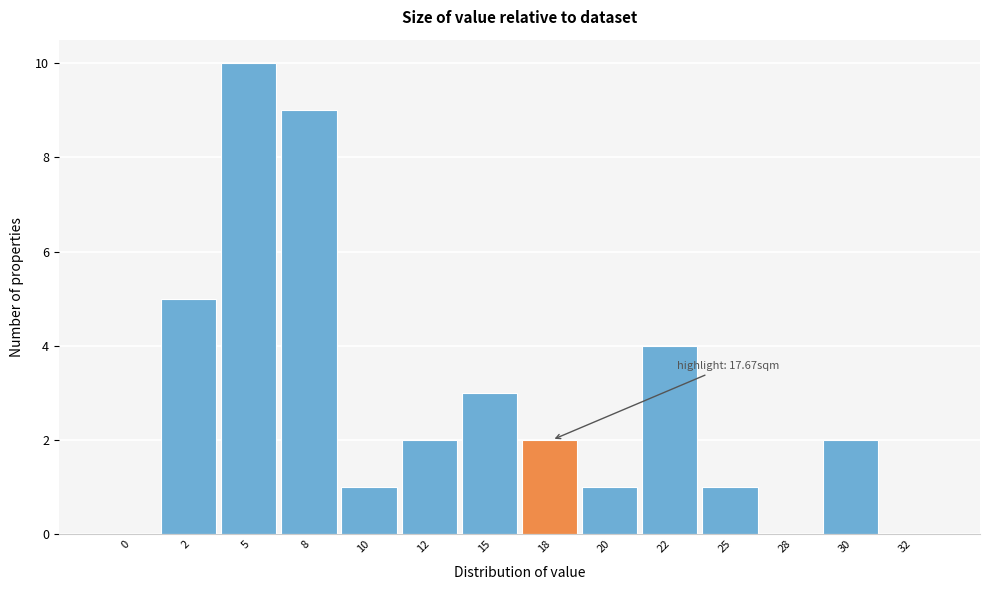

Reading left to right, what are all the values shown in this chart?

0=0	2=5	5=10	8=9	10=1	12=2	15=3	18=2	20=1	22=4	25=1	28=0	30=2	32=0